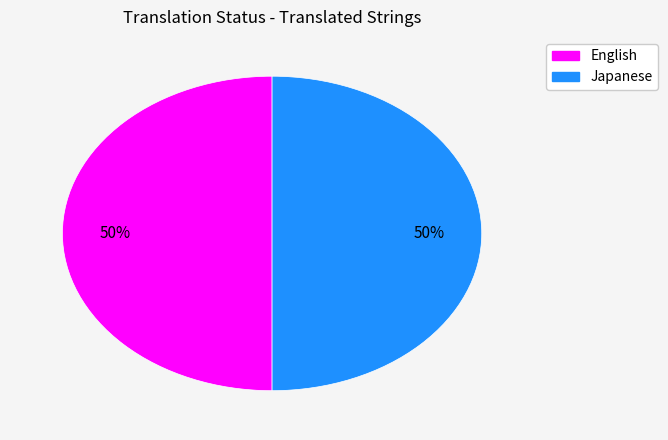

To the nearest percent, what is the average slice percentage?

50%